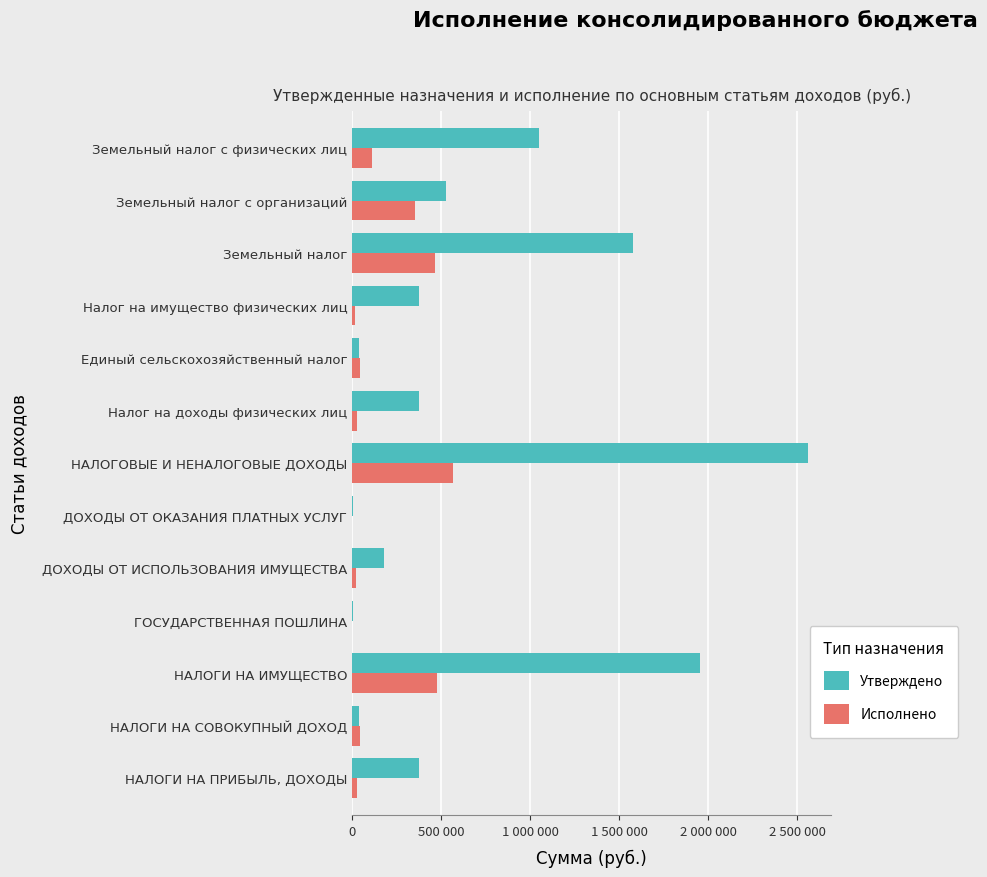

What are all the series names shown in the legend?

Утверждено, Исполнено